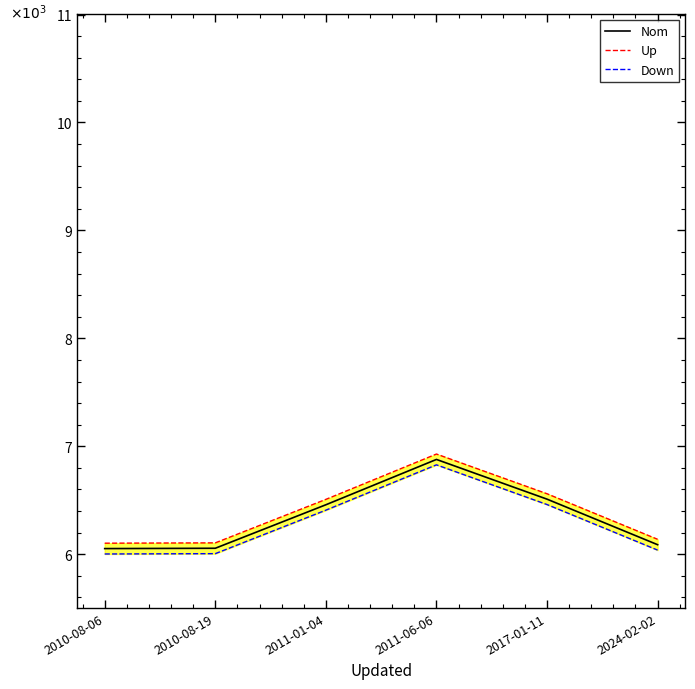

List the labels in order of Nom value, largest first.

2011-06-06, 2017-01-11, 2011-01-04, 2024-02-02, 2010-08-19, 2010-08-06